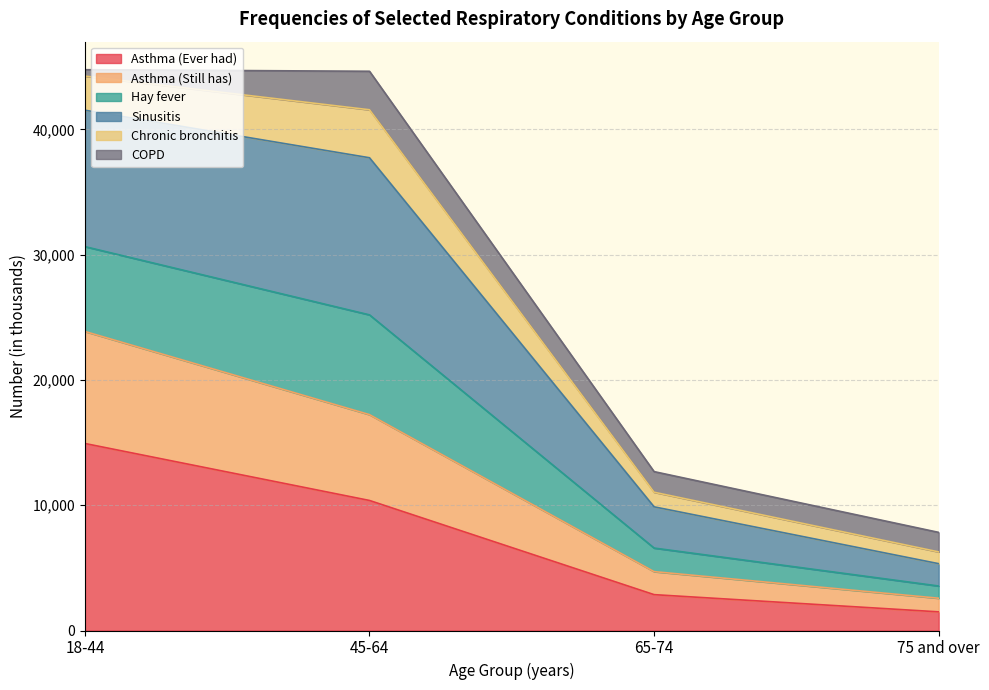

What is the highest value of the Asthma (Ever had) series?

14929